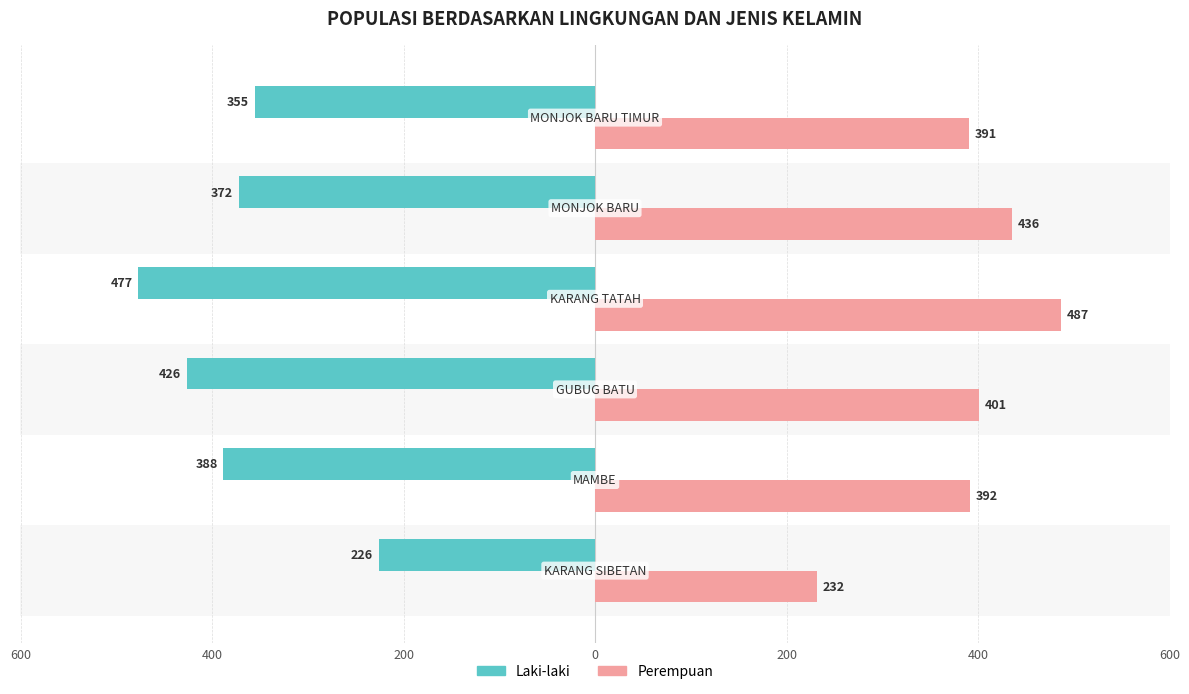

Does the chart contain any negative values?

Yes